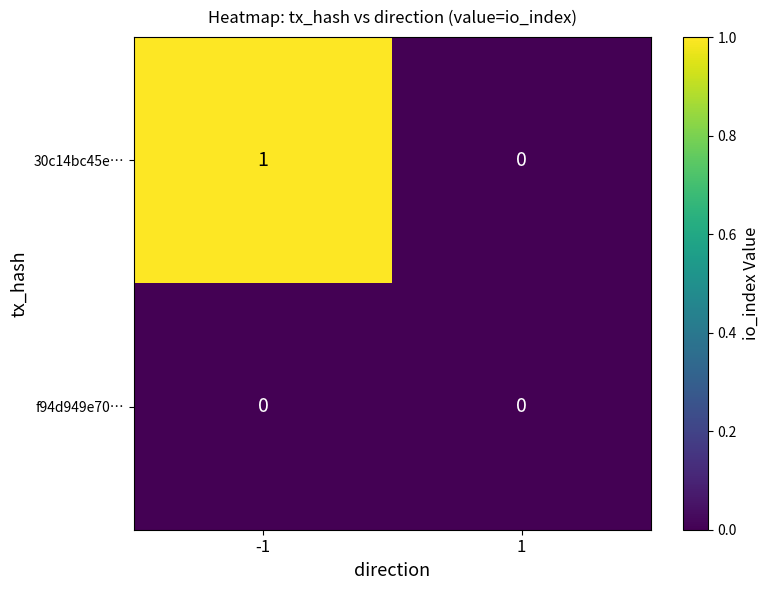

Which series has the largest total across all categories?

30c14bc45e…